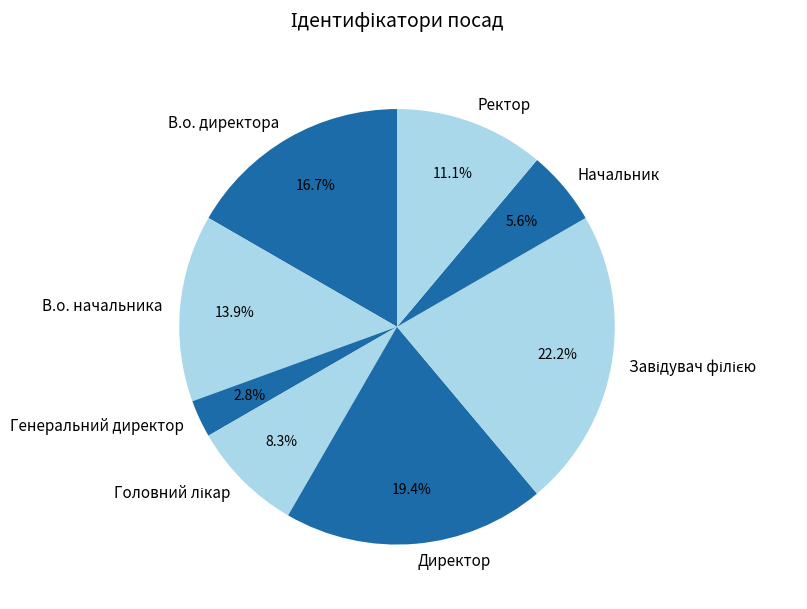

Between Начальник and В.о. начальника, which is larger?

В.о. начальника